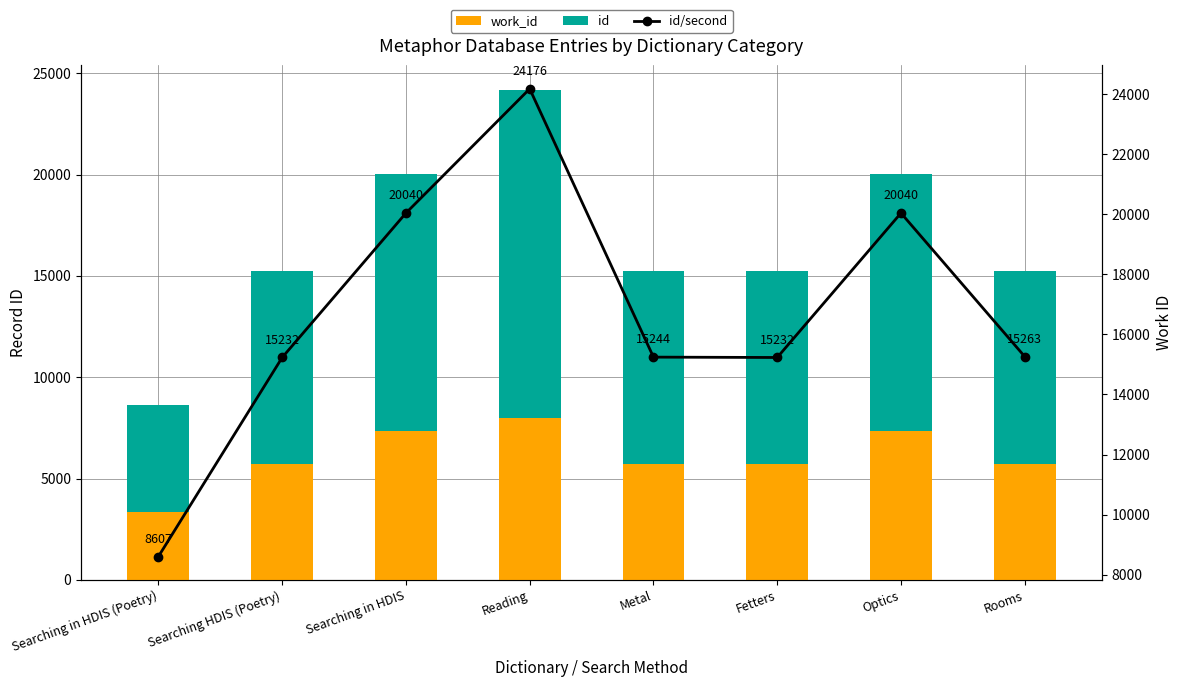

At how many categories does at least one series exceed 8808?

7